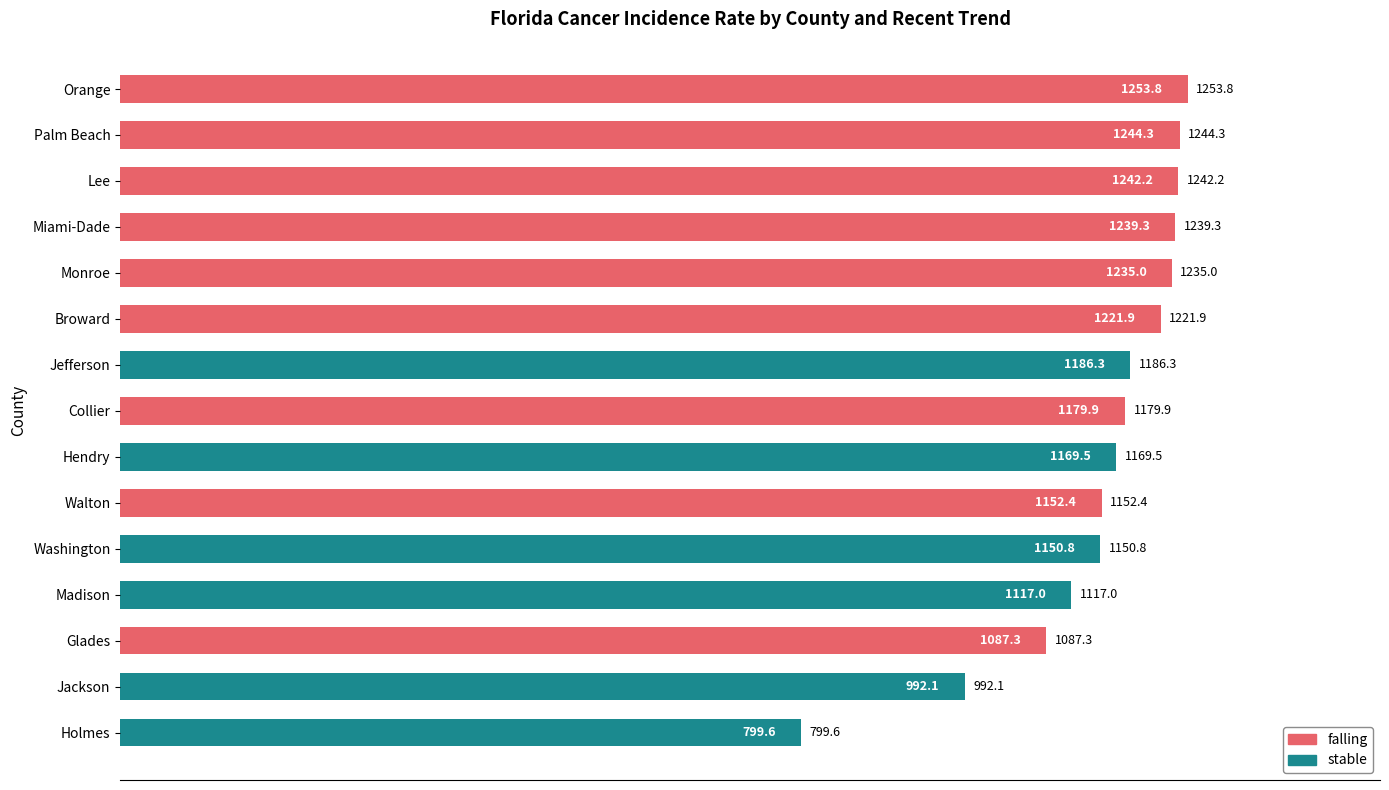

What is the difference between the values at Walton and Jefferson?

33.9